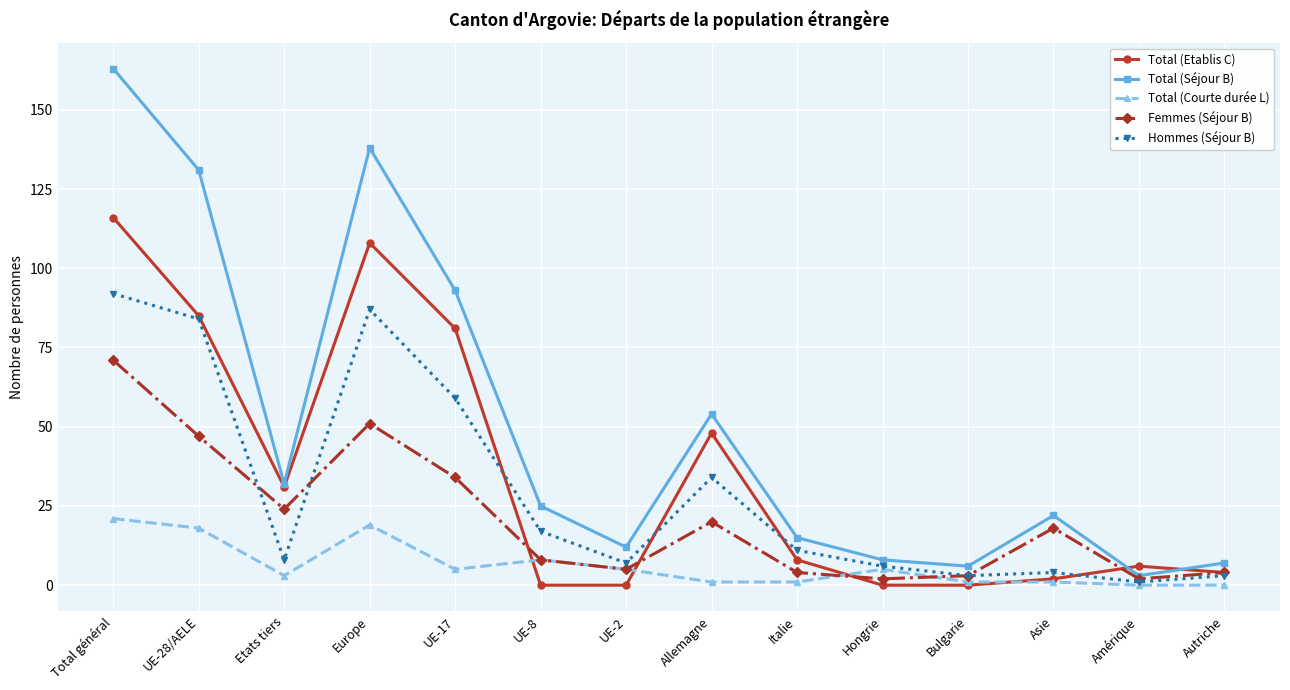

True or false: Total (Etablis C) has more than 1 interior local peaks.

True